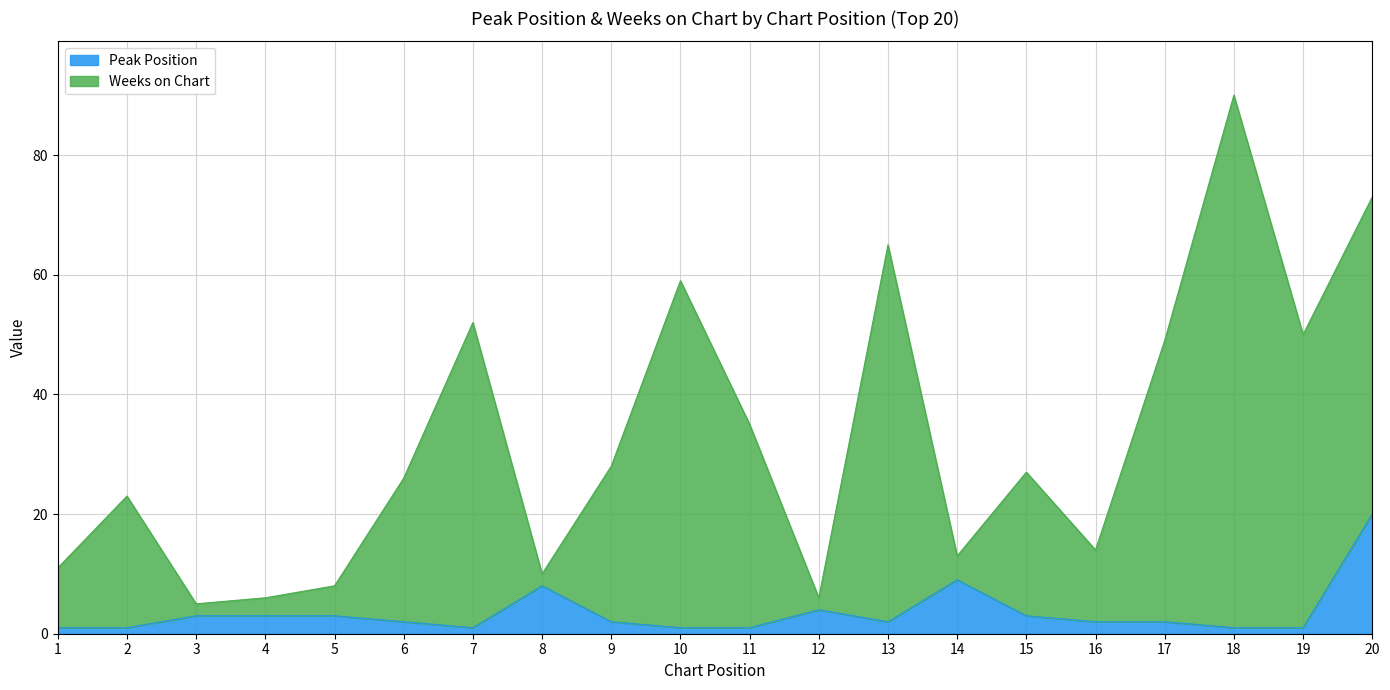

List the series in order of their peak value, lowest first.

Peak Position, Weeks on Chart